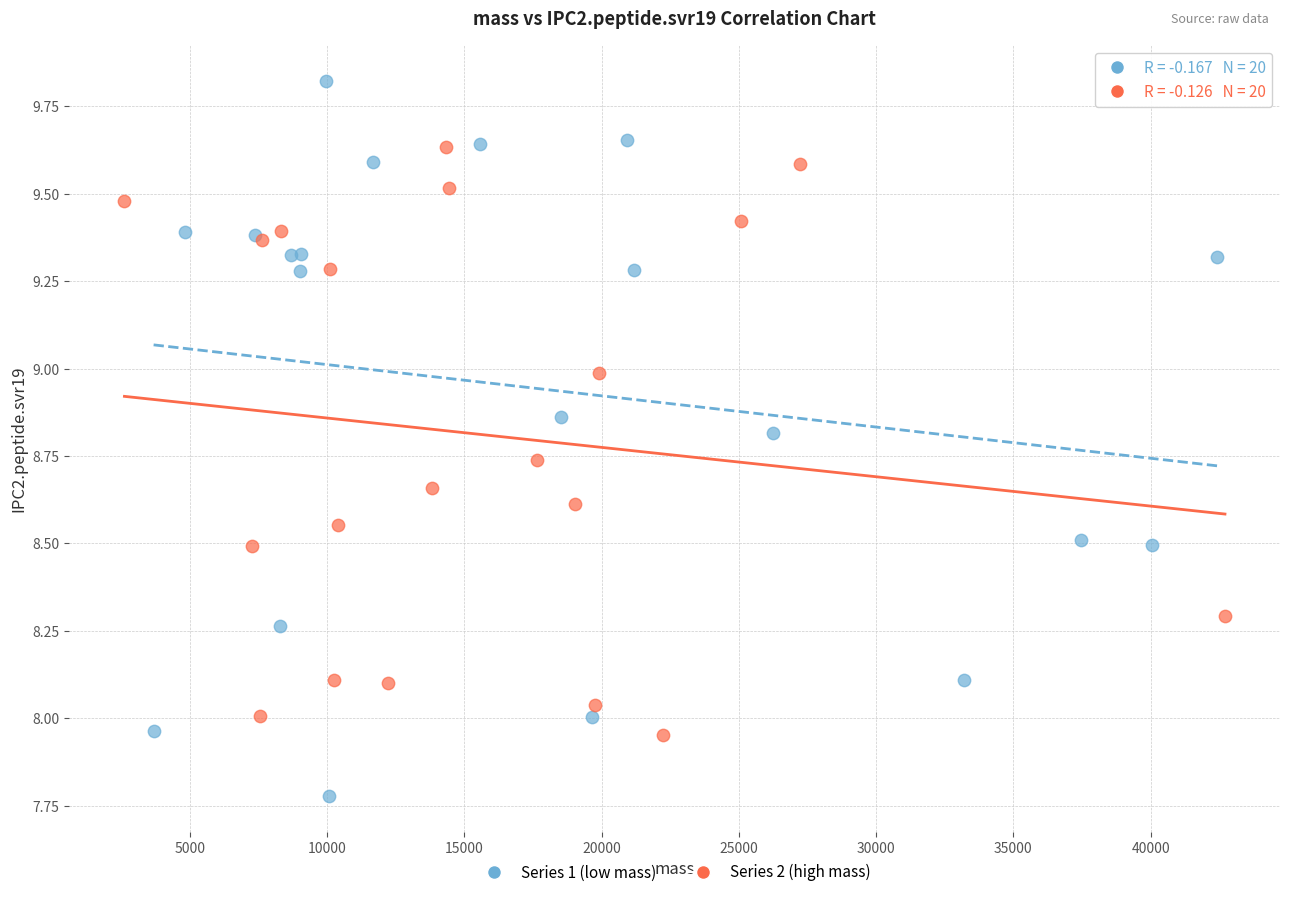

Which series contains the highest Y value?

Series 1 (low mass)